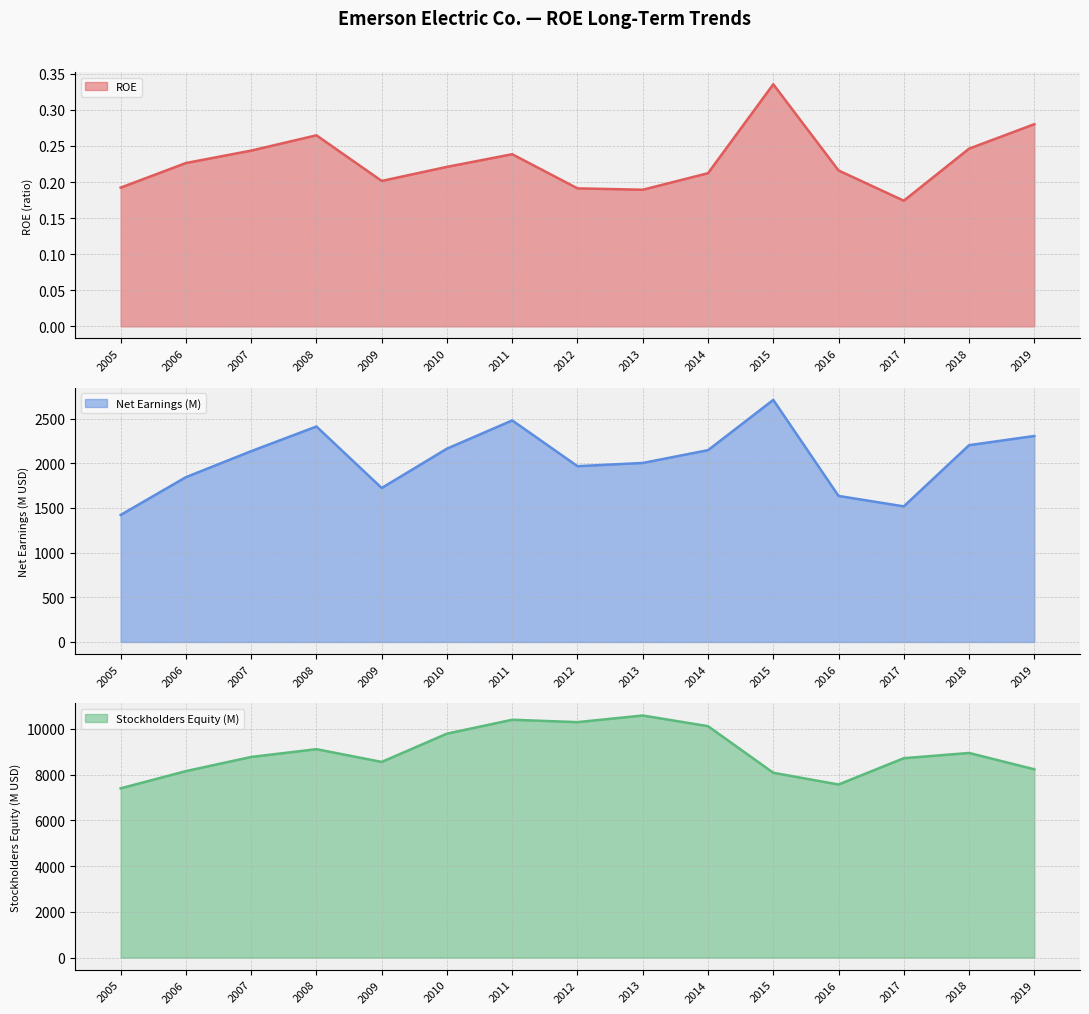

What is the difference between the second highest and minimum values in the ROE (line) series?

0.1